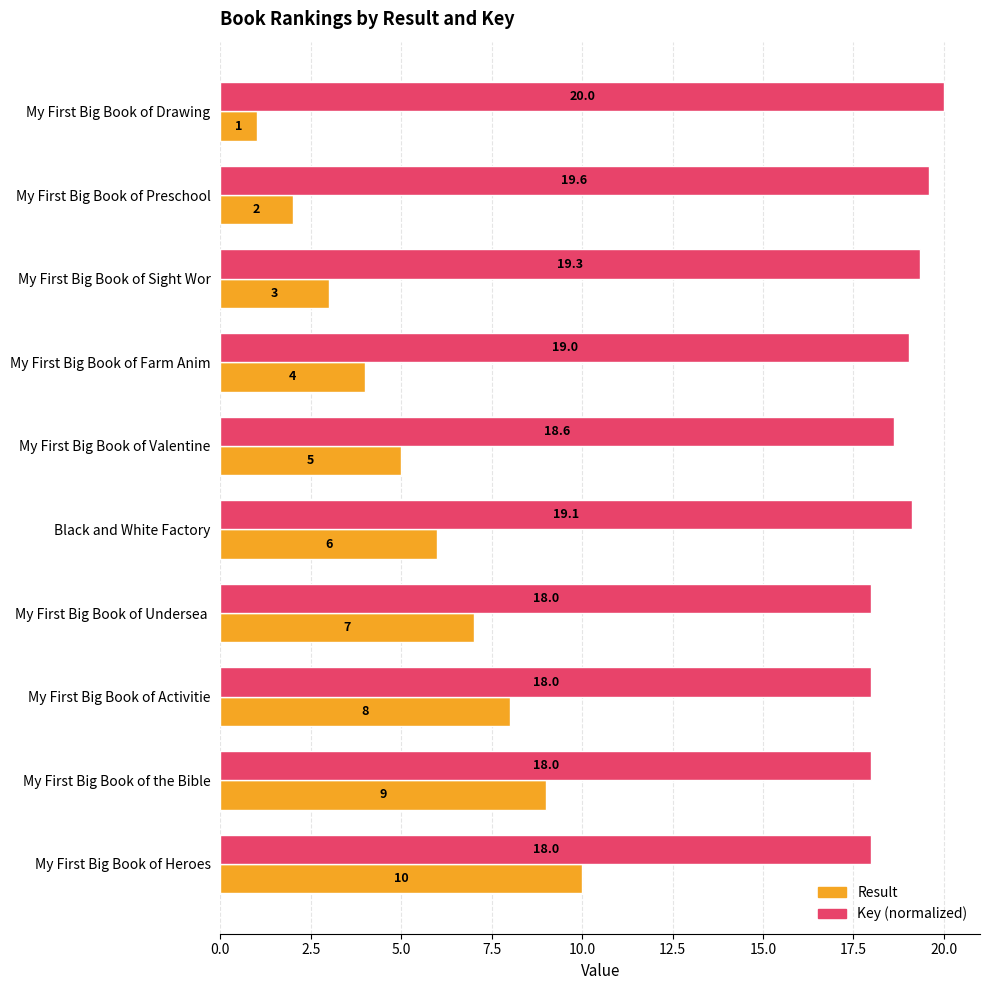

Which series has the largest range (max minus min)?

Result